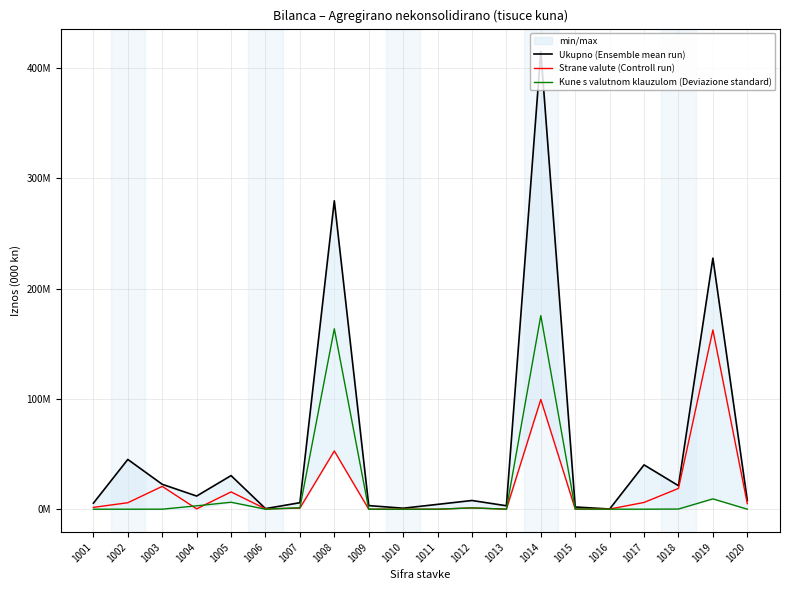

Between which two adjacent categories do Strane valute (Controll run) and Kune s valutnom klauzulom (Deviazione standard) first intersect?

1003 and 1004